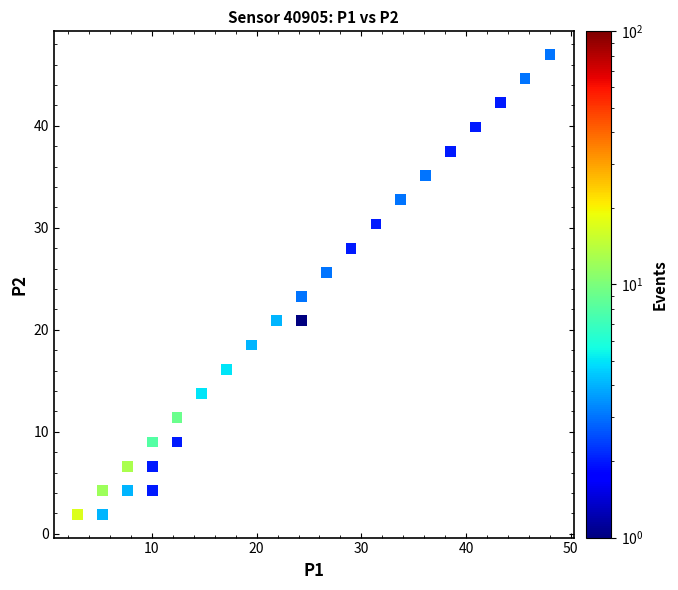

What Y value in the scatter plot is closest to 24?

23.3